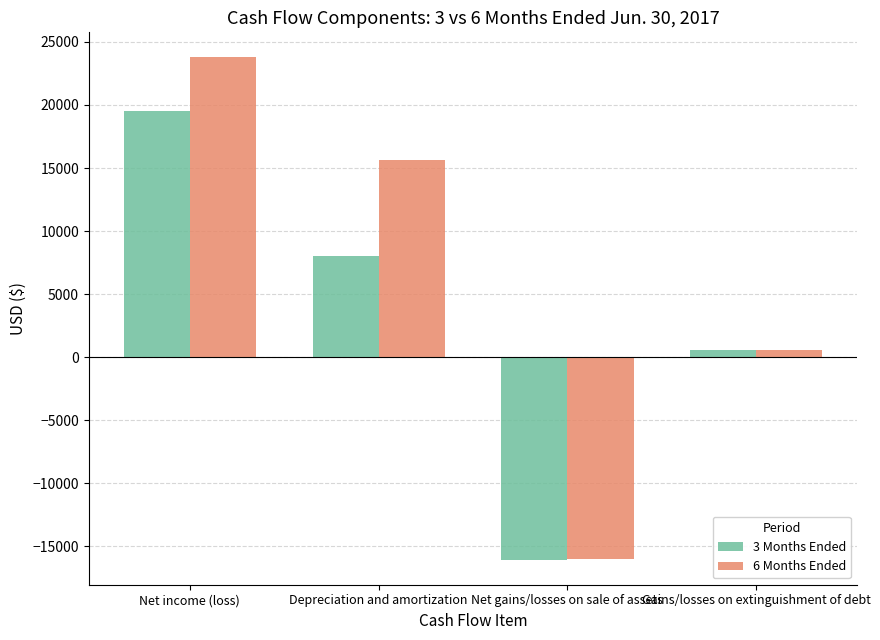

What is the minimum value for 3 Months Ended?

-16050